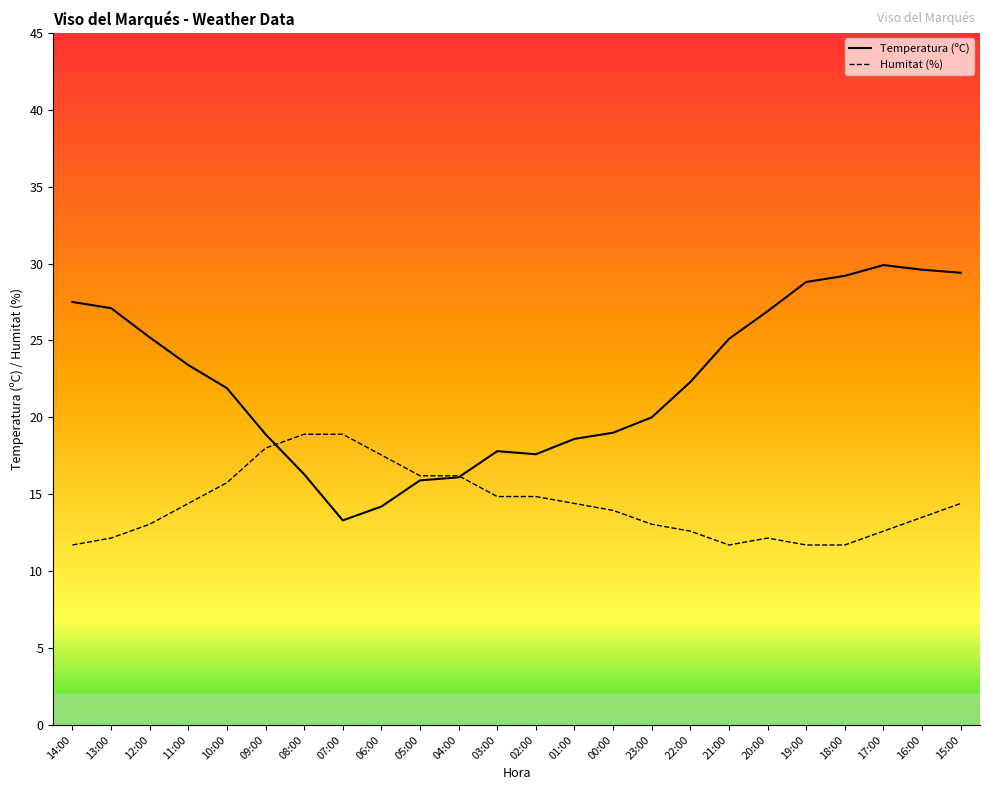

Between which two adjacent categories do Humitat (%) and Temperatura (ºC) first intersect?

09:00 and 08:00